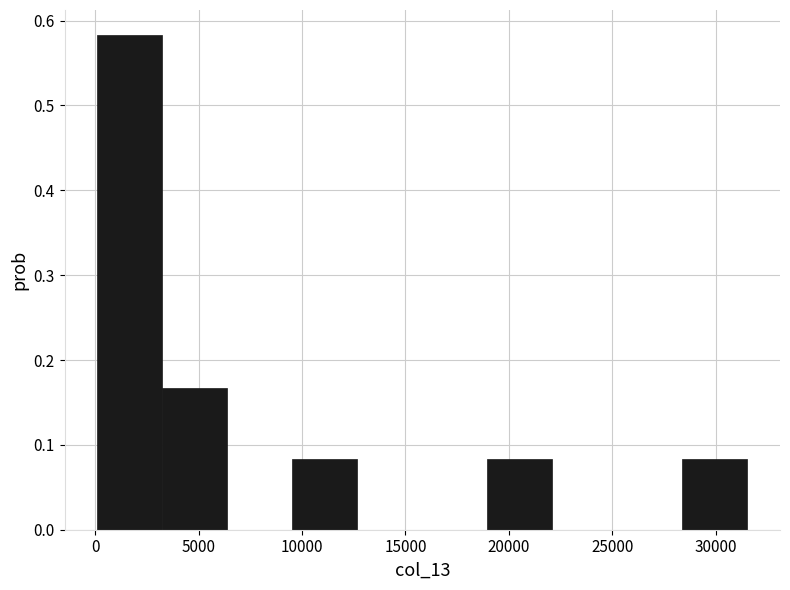

Reading left to right, list every bar in this chart as the range it spans on the x-axis followed by its height. Neither the bar edges nor the heights are printed on the chart, so give them approximately, as read against the axes.

0 to 3000: 0.58
3000 to 6500: 0.17
6500 to 9500: 0
9500 to 12500: 0.08
12500 to 16000: 0
16000 to 19000: 0
19000 to 22000: 0.08
22000 to 25000: 0
25000 to 28500: 0
28500 to 31500: 0.08